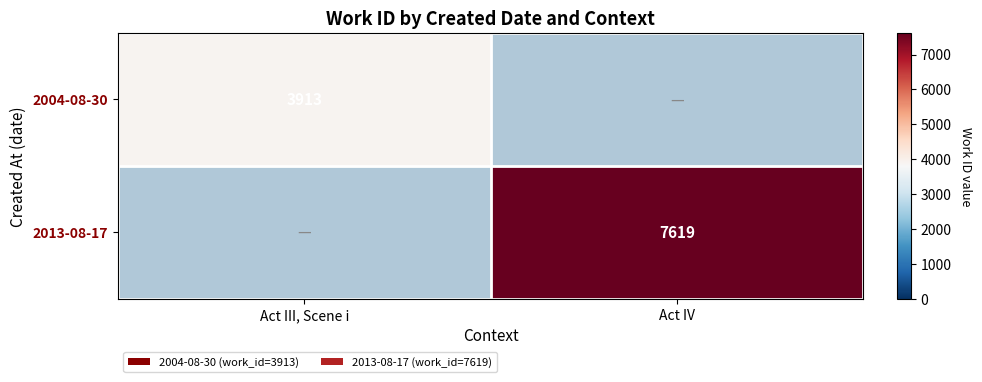

How many data points does each series have?

2